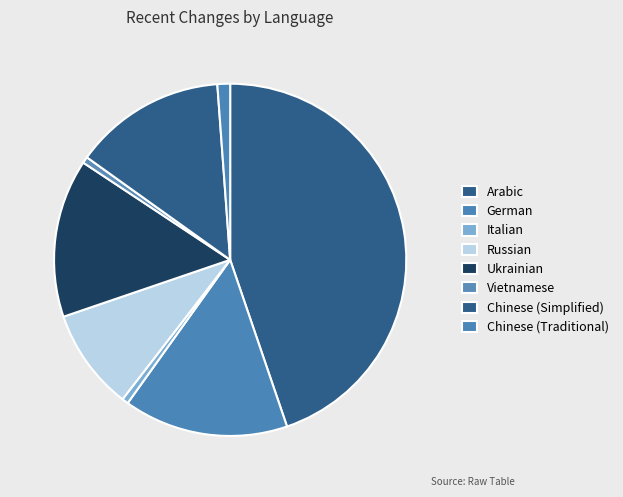

Which slice is the largest?

Arabic